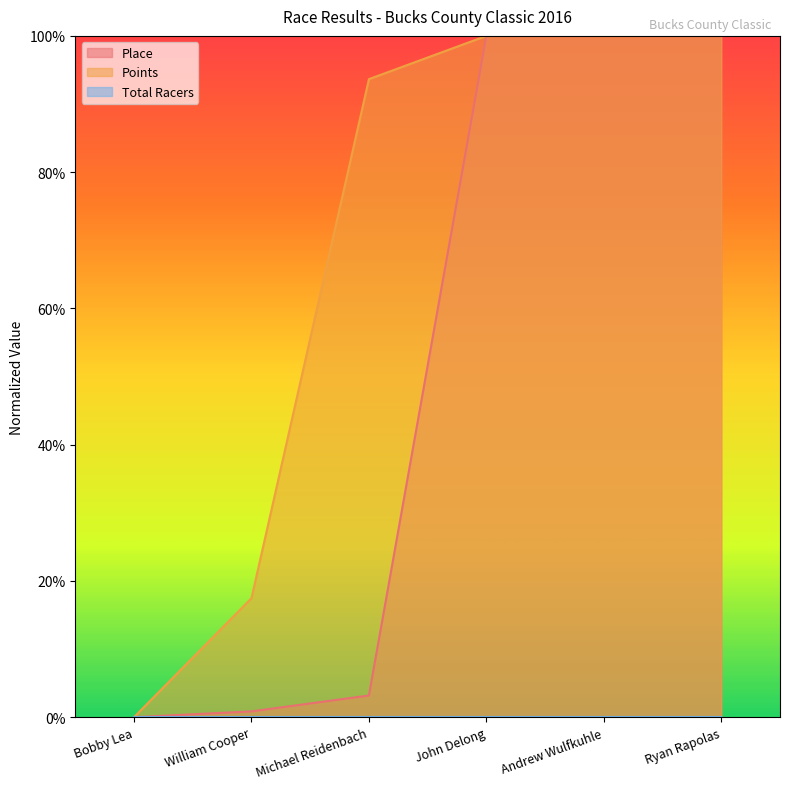

Which category has the lowest value in the Points series?

Bobby Lea